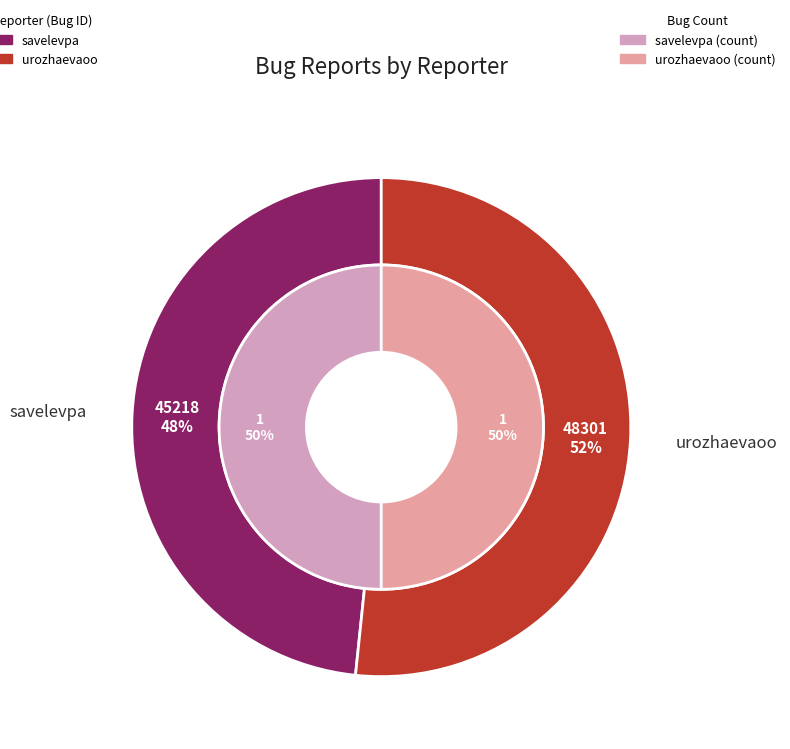

What percentage is the urozhaevaoo slice, to the nearest percent?

52%